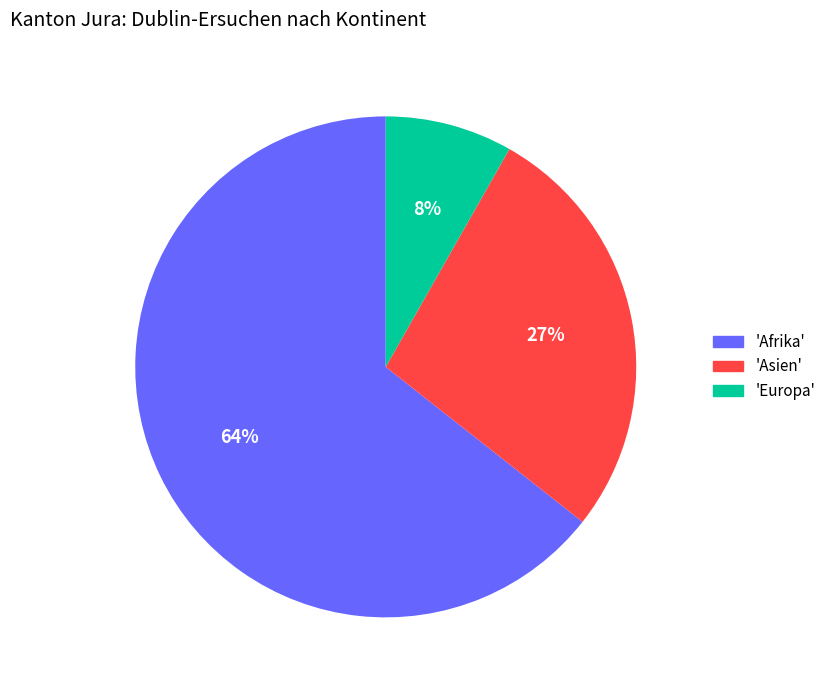

Count the number of slices in the pie.

3